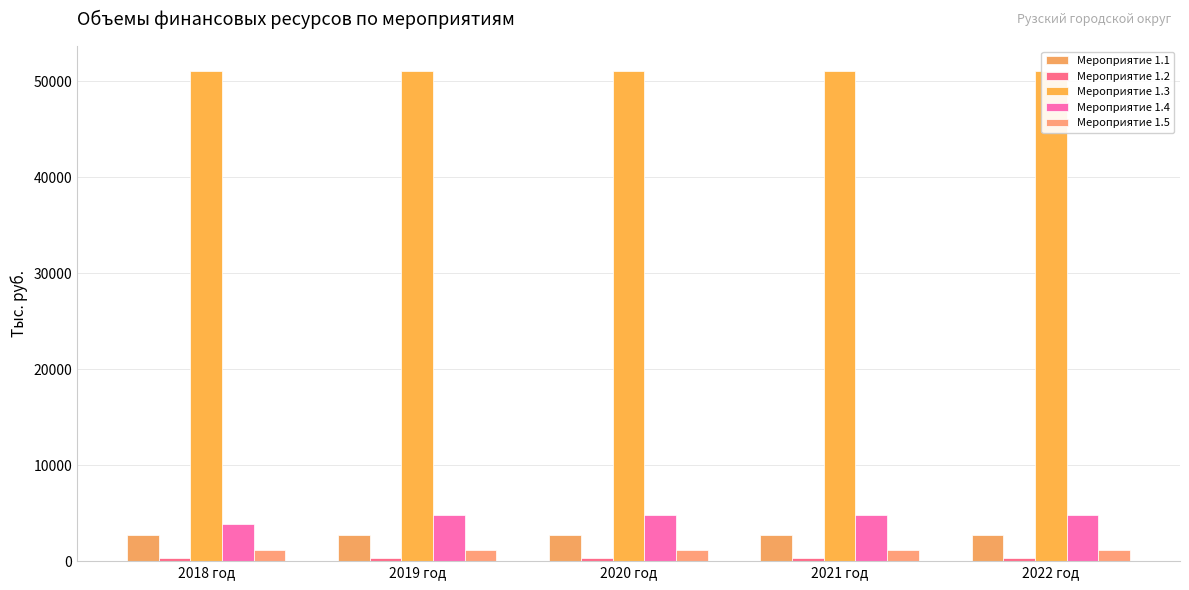

What is the maximum value for Мероприятие 1.3?

51118.3